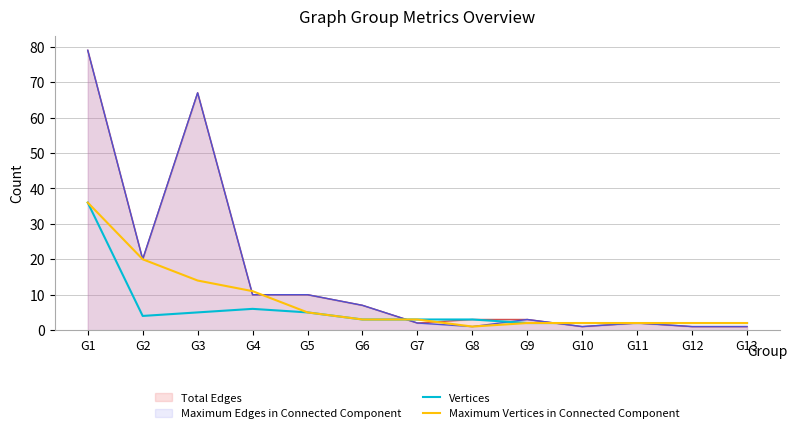

Is the value of Total Edges at G8 greater than the value of Maximum Vertices in Connected Component at G5?

No